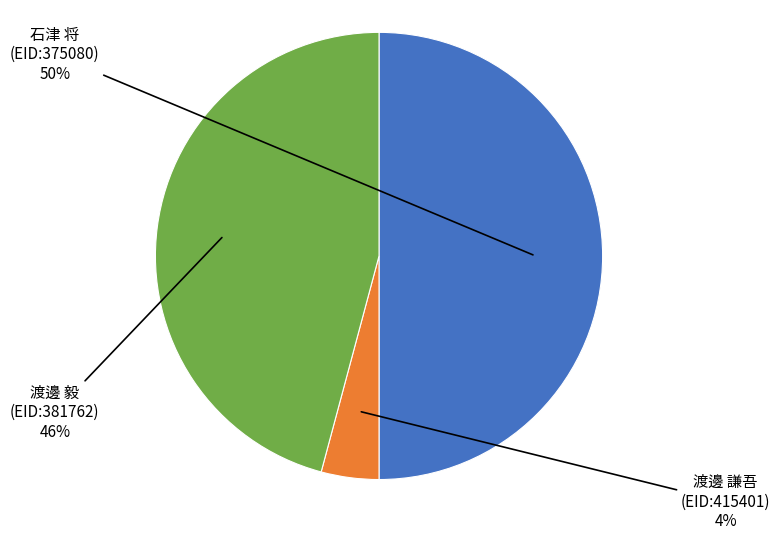

To the nearest percent, what is the difference between the largest and smallest slice percentages?

46%